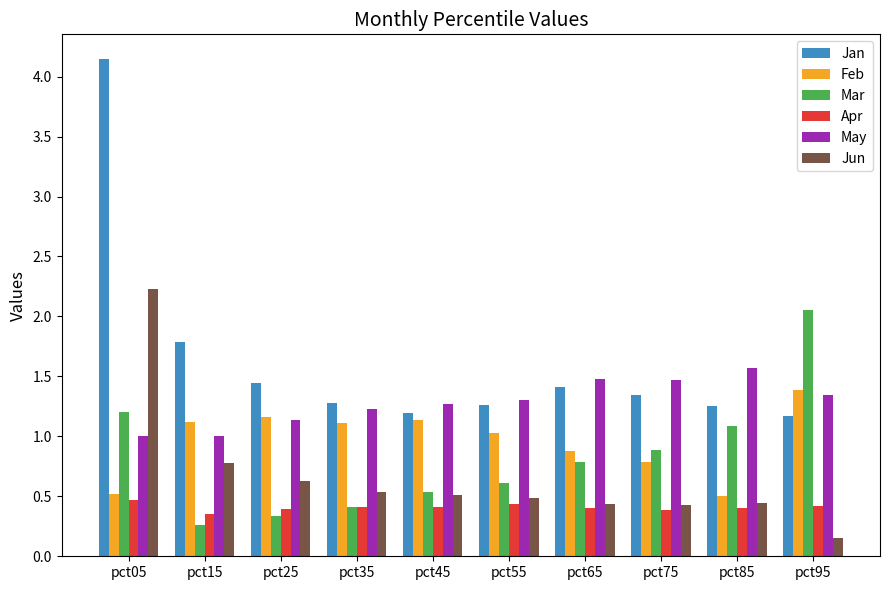

How many groups of bars are there?

10